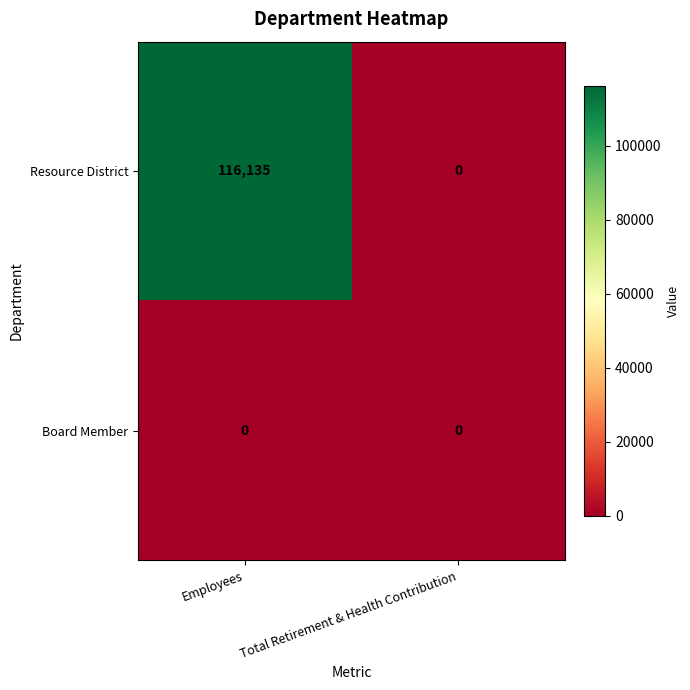

Rank the series by their average value, from lowest to highest.

Board Member, Resource District